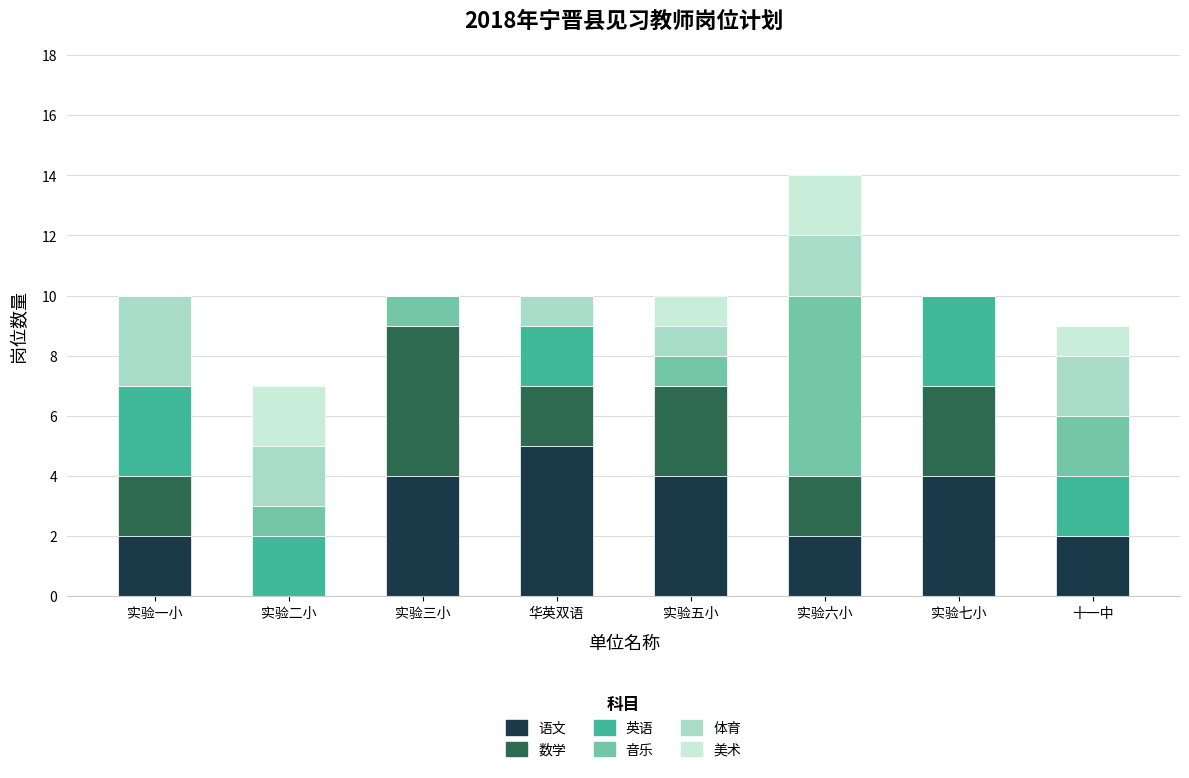

The value of 语文 at 实验一小 is 4. True or false?

False